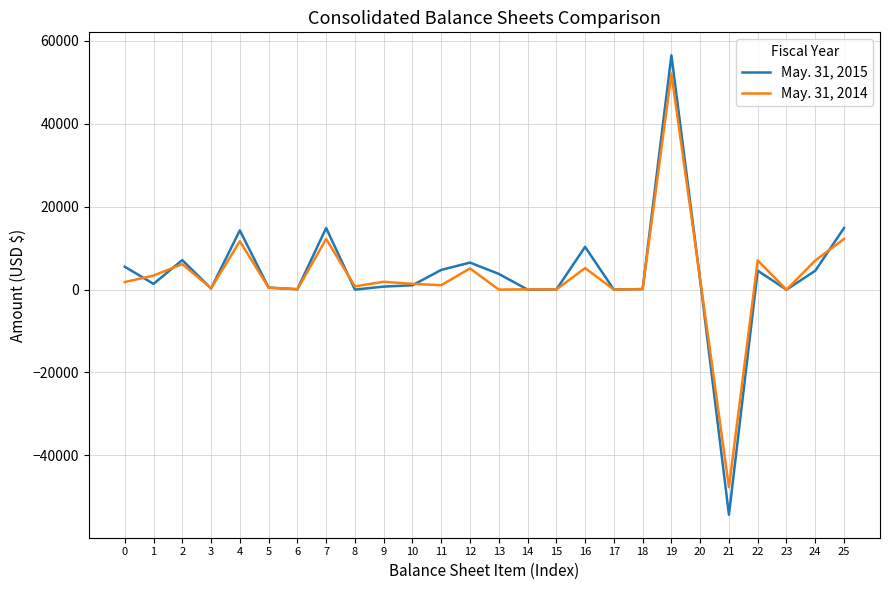

What is the minimum value shown in the chart?

-54339